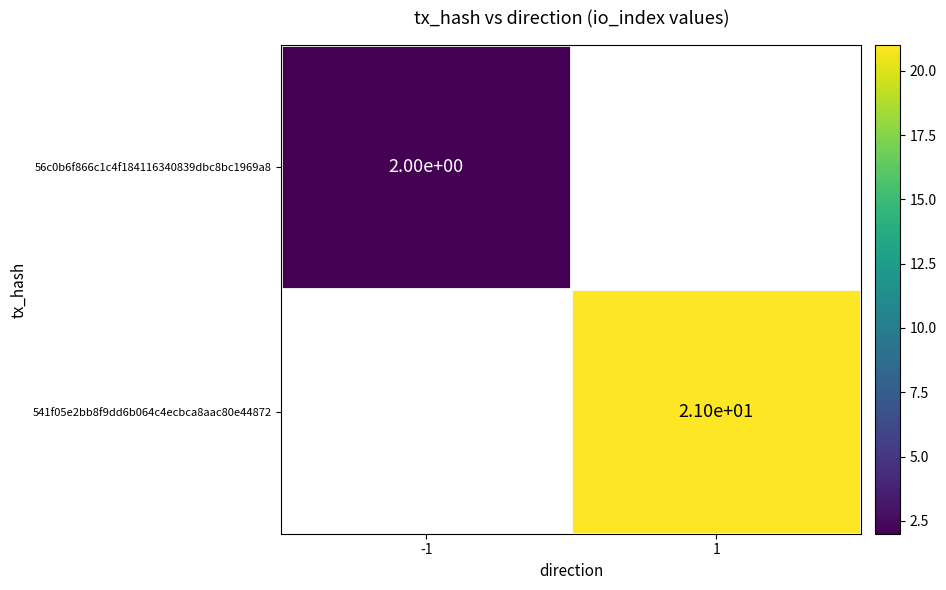

Which category has the highest value across all series?

1